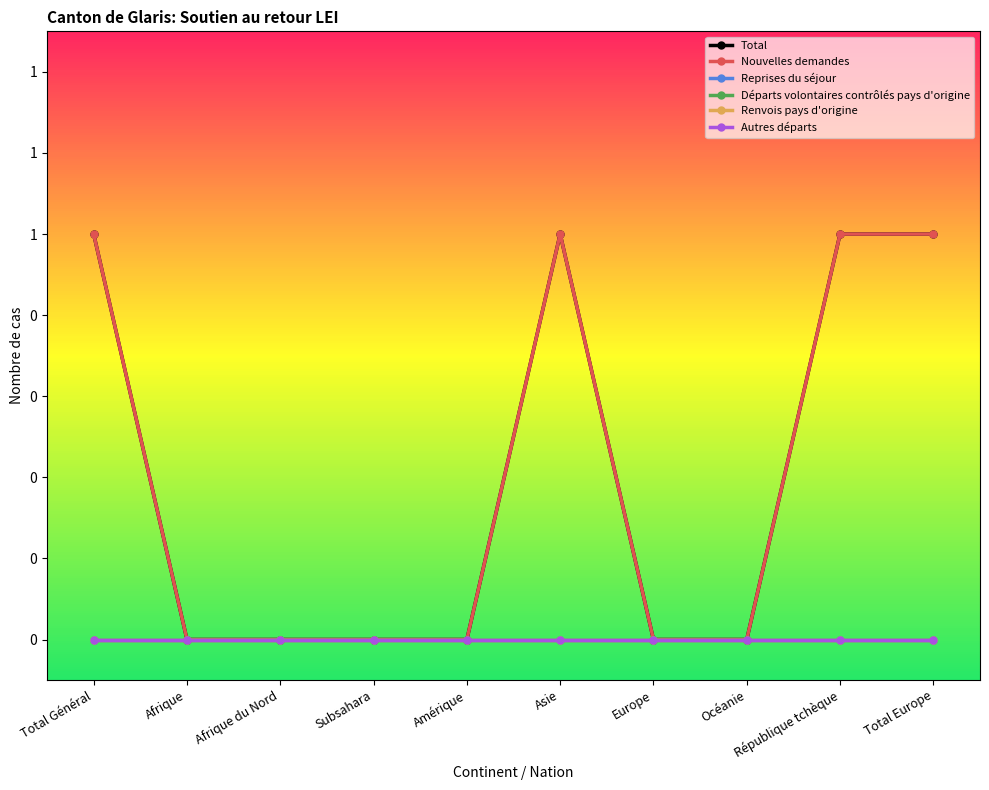

List the labels in order of Total value, smallest first.

Afrique, Afrique du Nord, Subsahara, Amérique, Europe, Océanie, Total Général, Asie, République tchèque, Total Europe